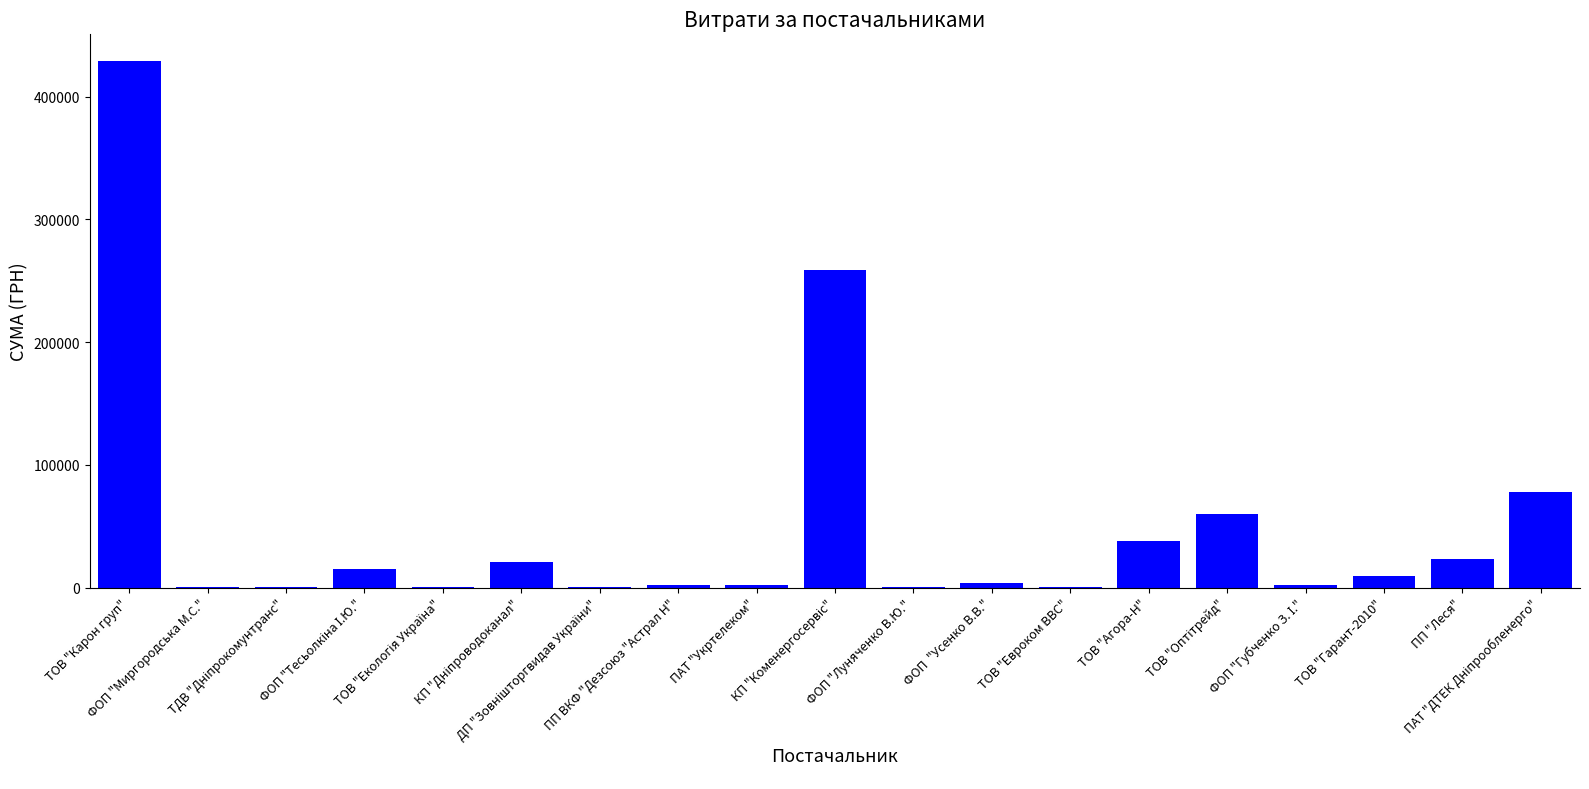

What is the maximum value shown in the chart?

429254.7